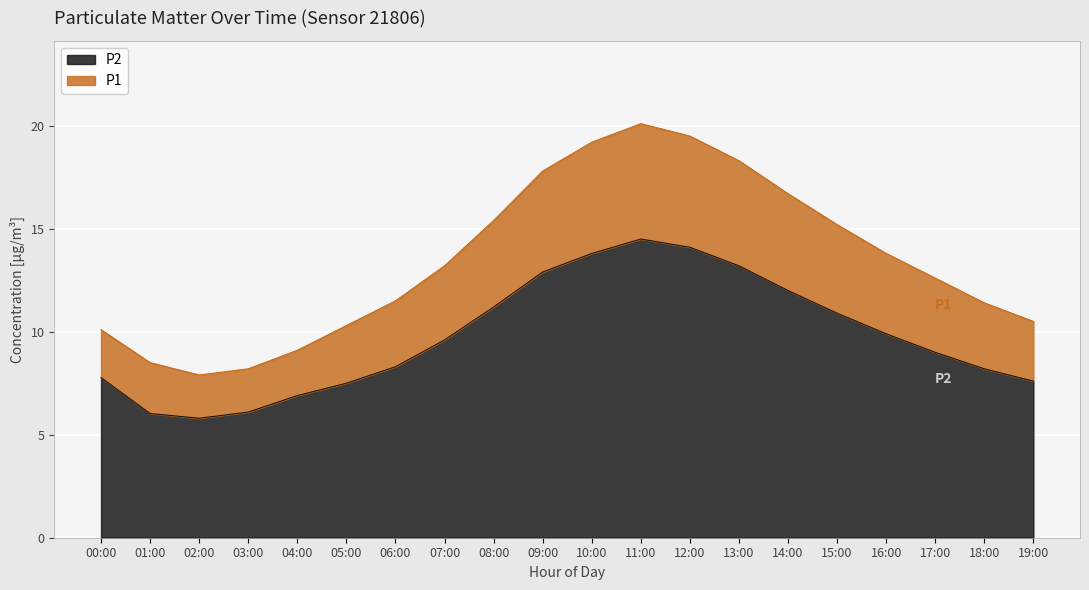

What position from the right is 14:00?

6